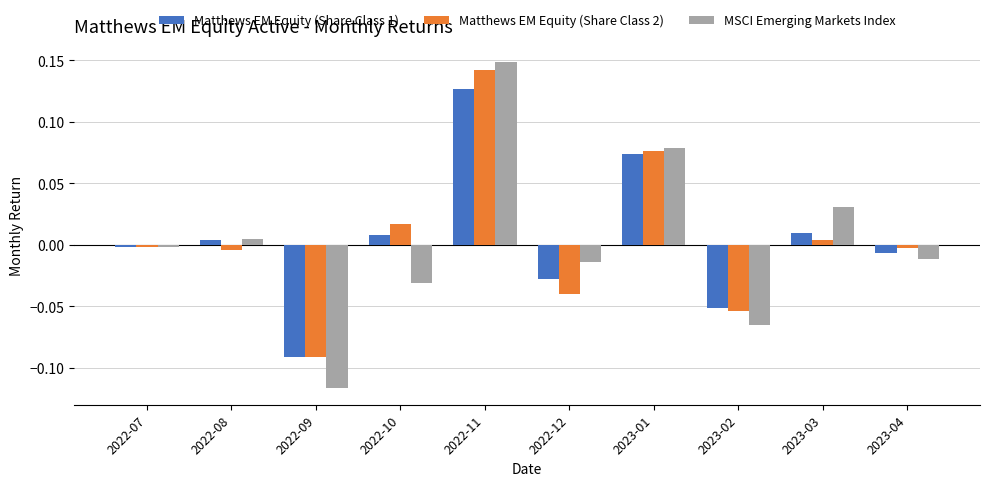

Where is Matthews EM Equity (Share Class 1) nearest to the value 0?

2022-07